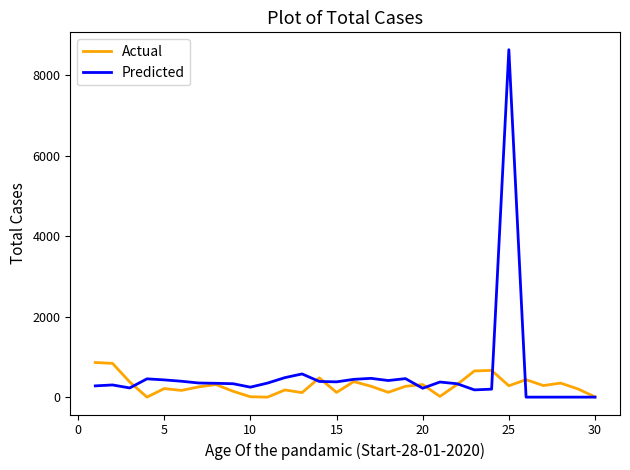

Which series has the widest spread of values?

Predicted